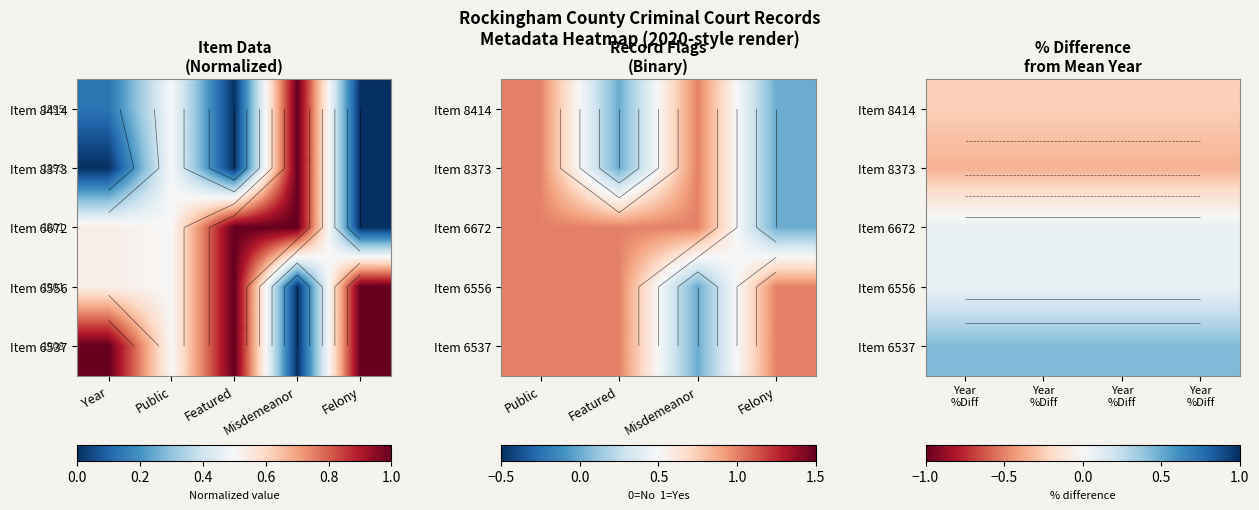

At which category is the sum across all series the highest?

Year %Diff